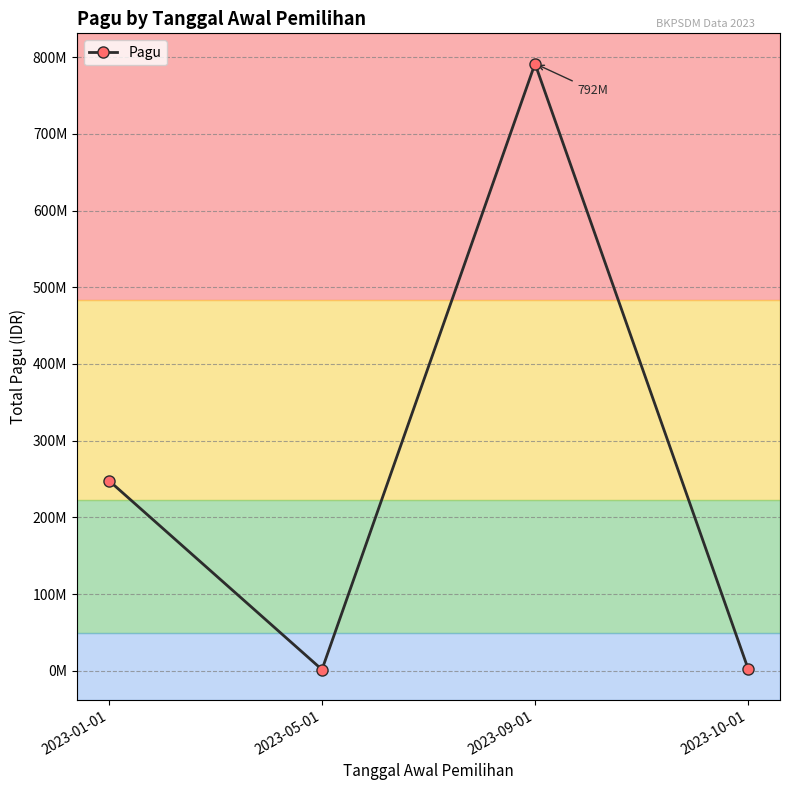

What value does the data have at 2023-05-01, to the nearest 50?

1452600